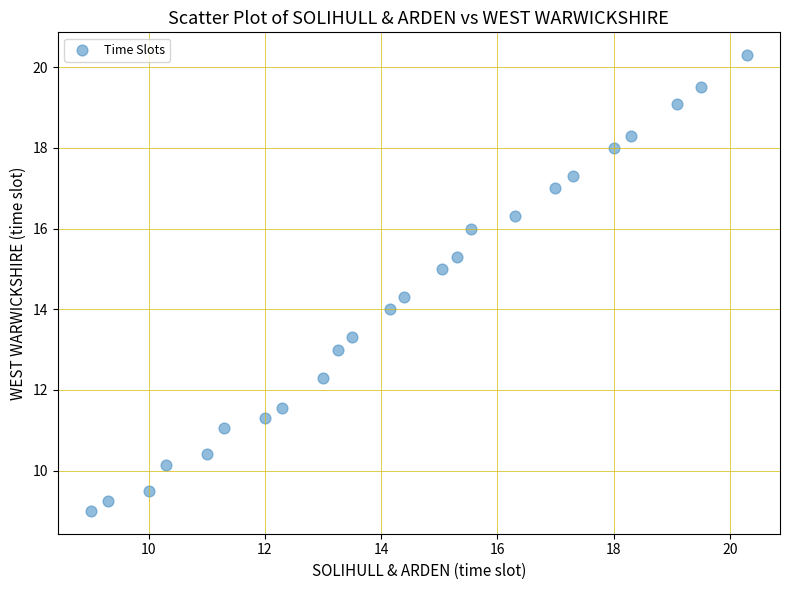

What is the range of Y values (max minus min)?

11.3